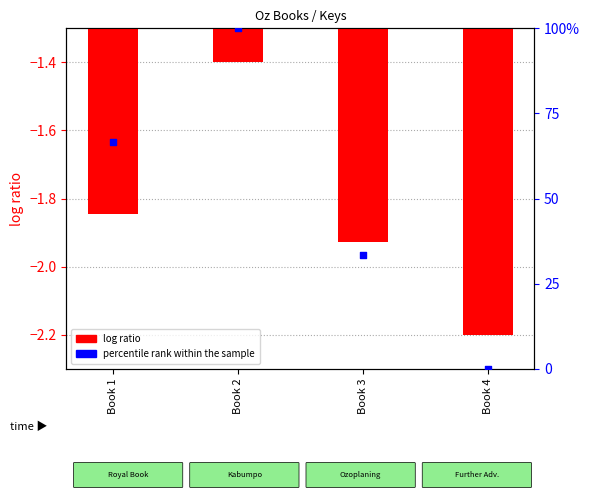

What are all the series names shown in the legend?

log ratio, percentile rank within the sample